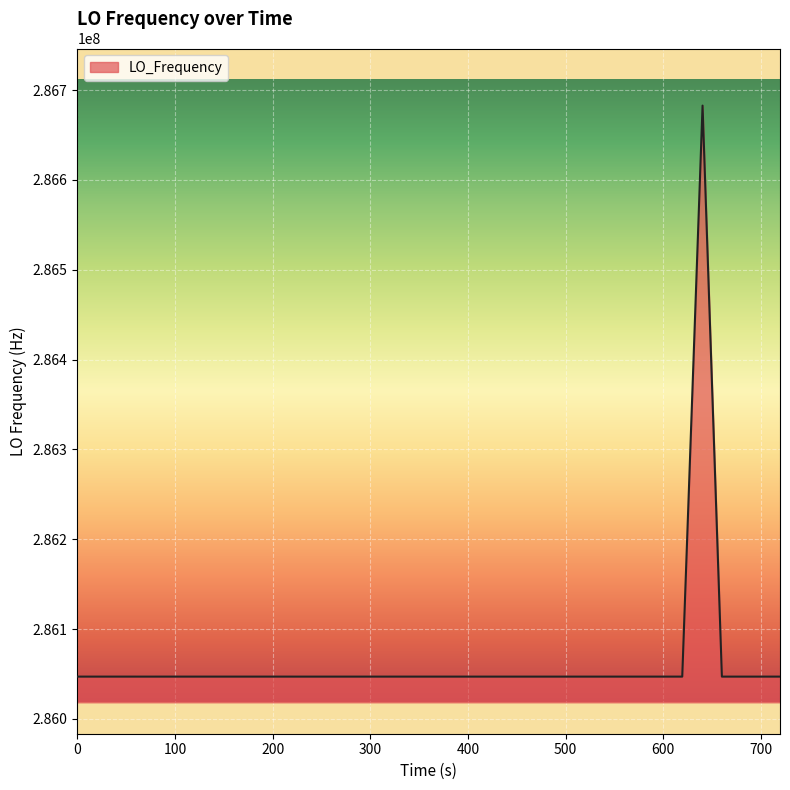

How many lines are shown in the chart?

1